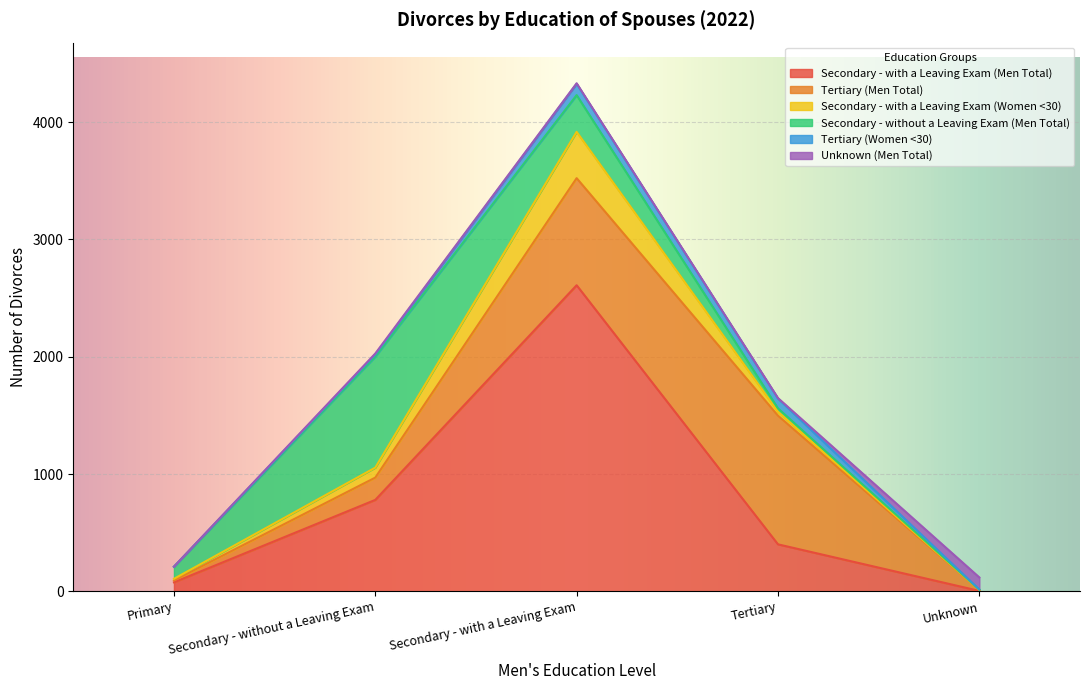

What is the greatest value displayed?

2610